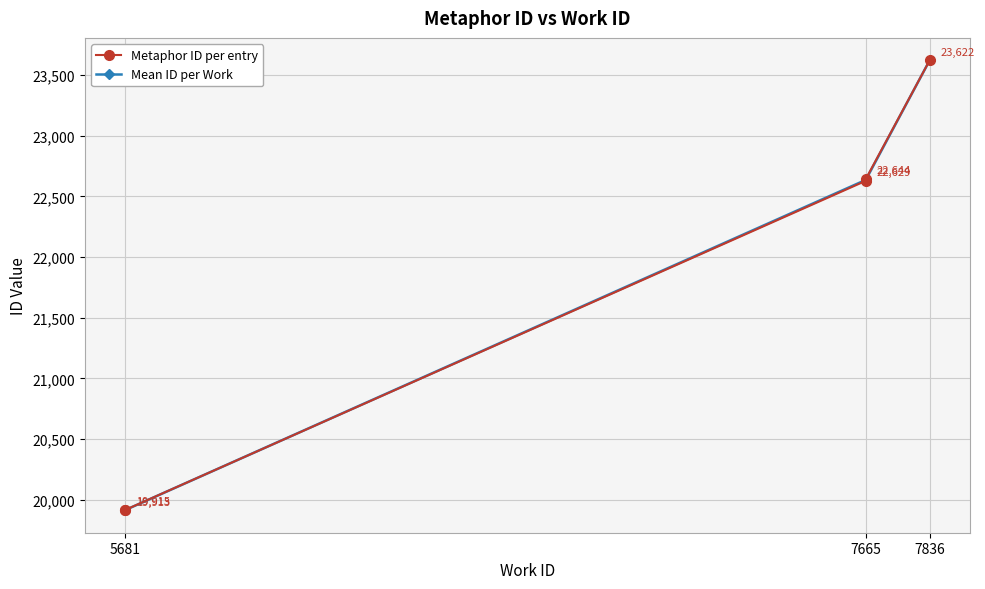

Rank the categories by Mean ID per Work value from highest to lowest.

7836, 7665, 5681